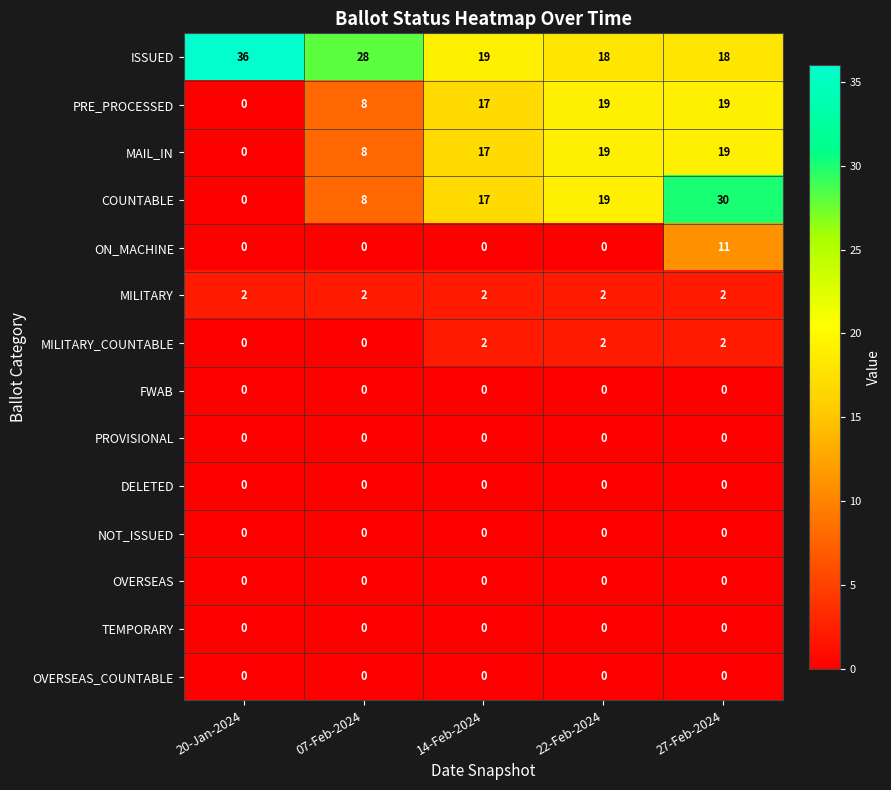

What is the difference between the highest and lowest values at 27-Feb-2024?

30